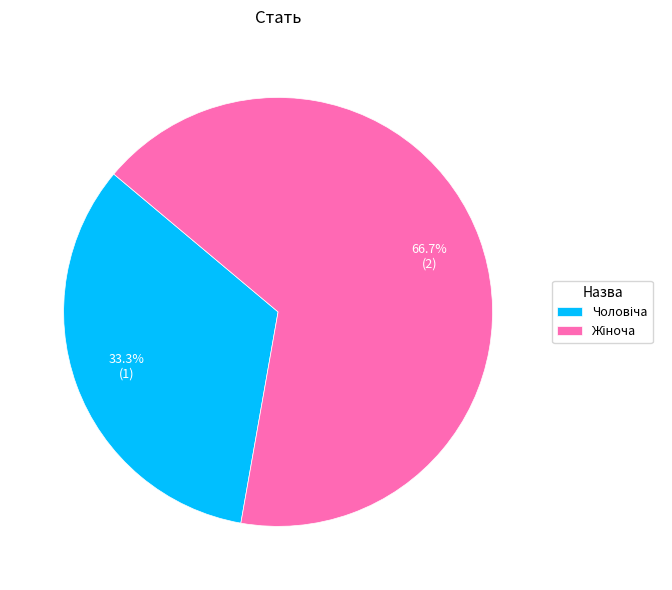

To the nearest percent, what is the average slice percentage?

50%